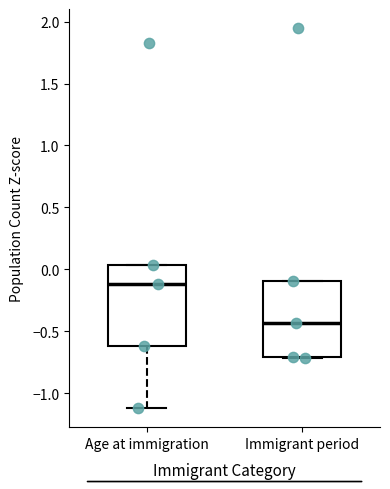

Which box has the highest median line?

Age at immigration